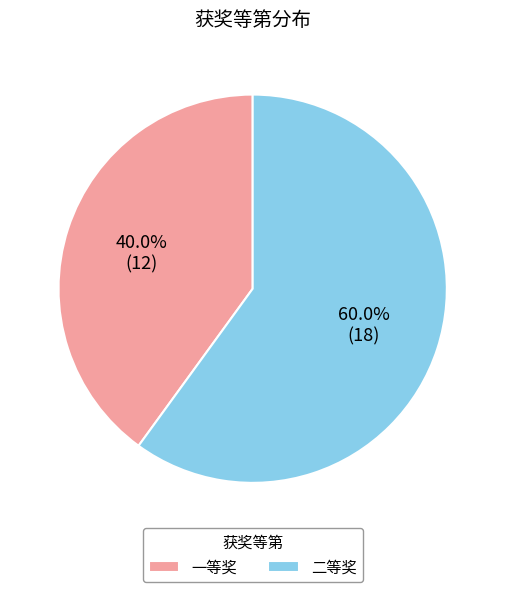

Count the number of slices in the pie.

2